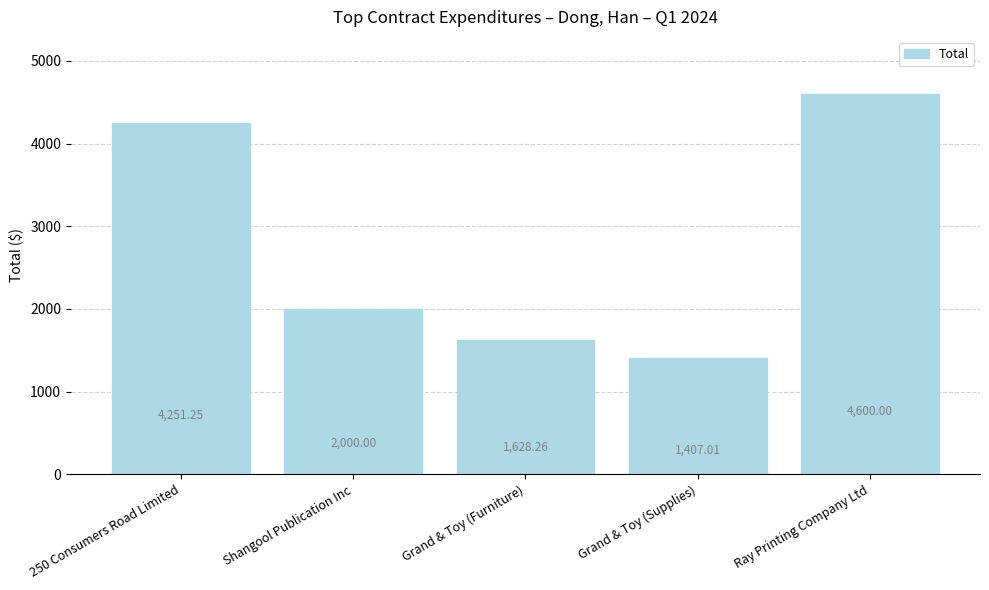

Does the chart contain any negative values?

No